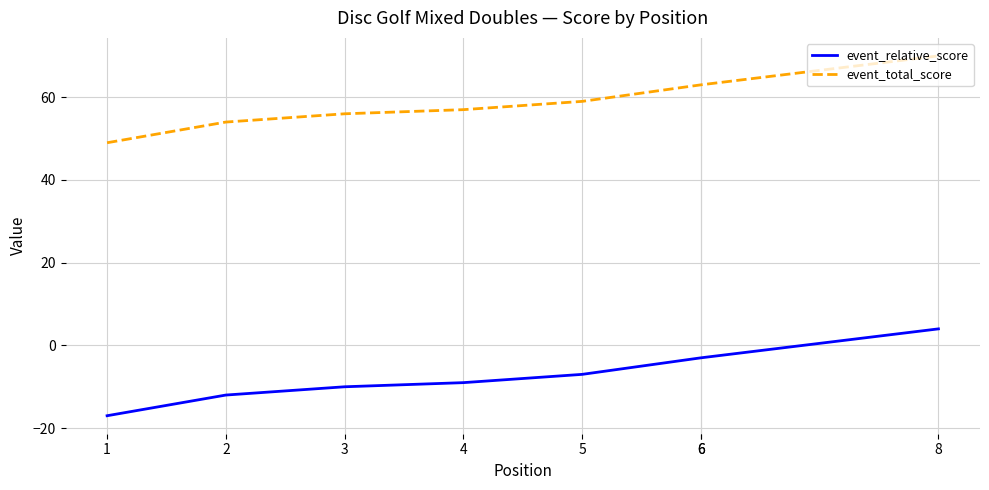

The event_relative_score series shows -5 at 6. True or false?

False